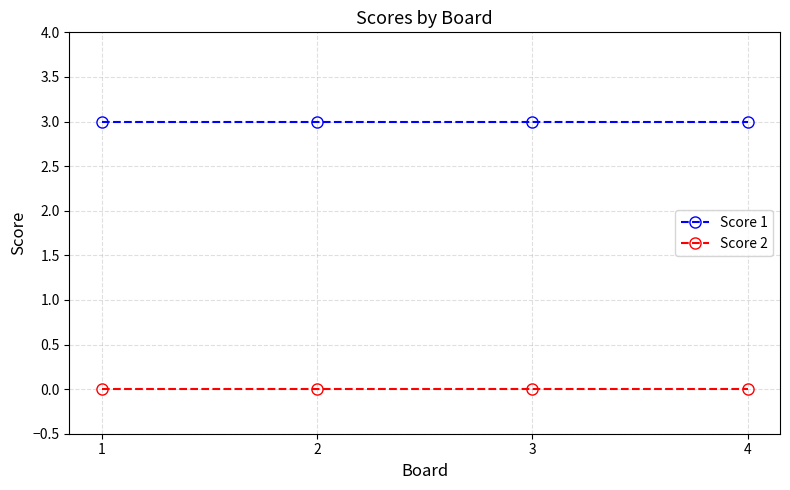

The value of Score 2 at 1 is 0. True or false?

True